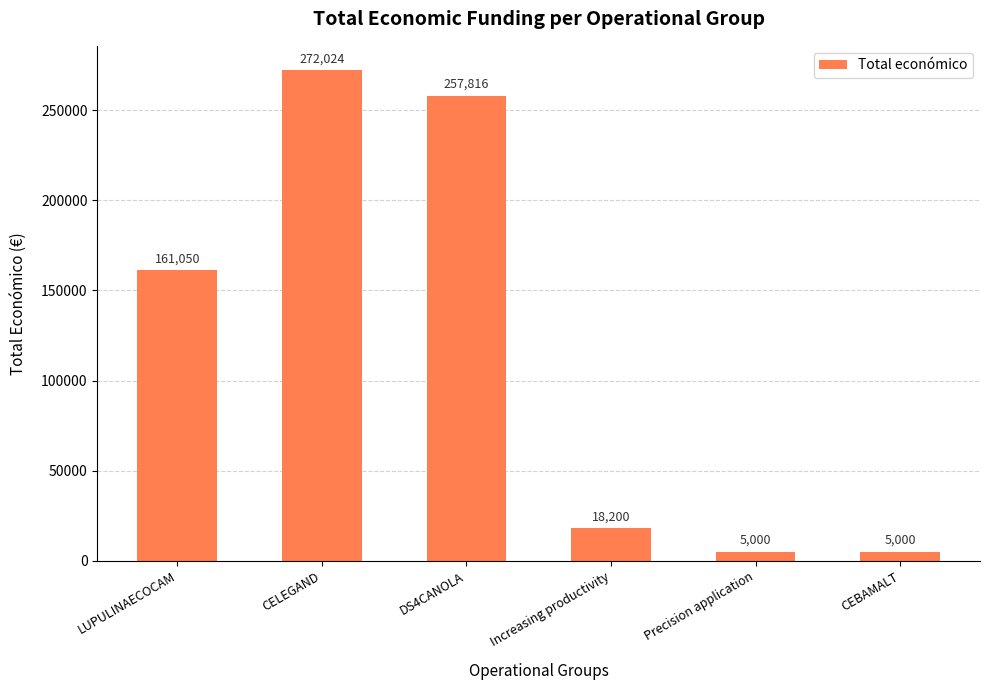

What is the label of the 4th bar from the right?

DS4CANOLA